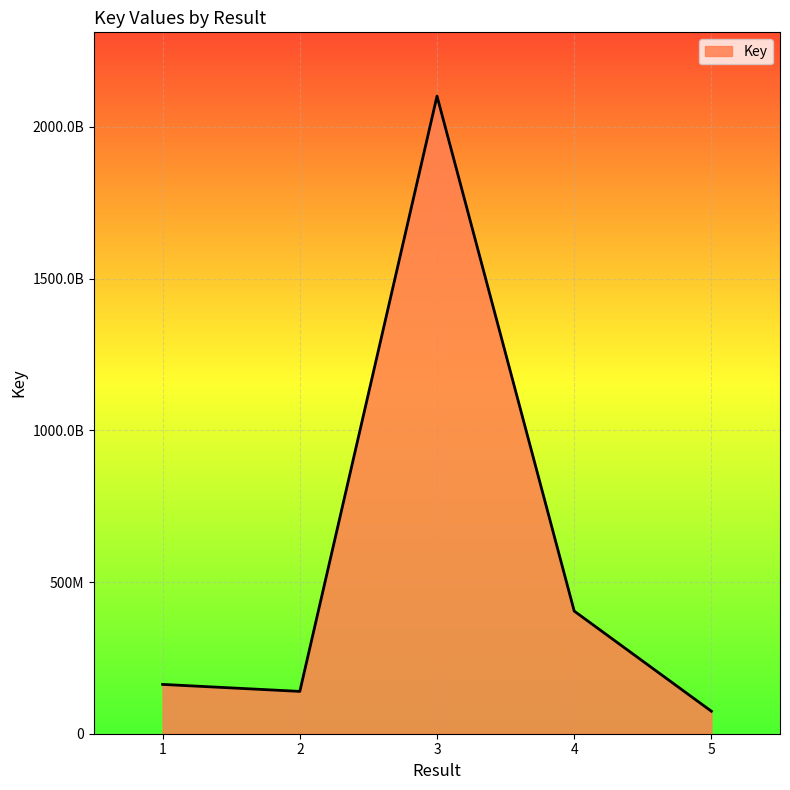

What is the approximate value at 2, to the nearest 50?

139494650